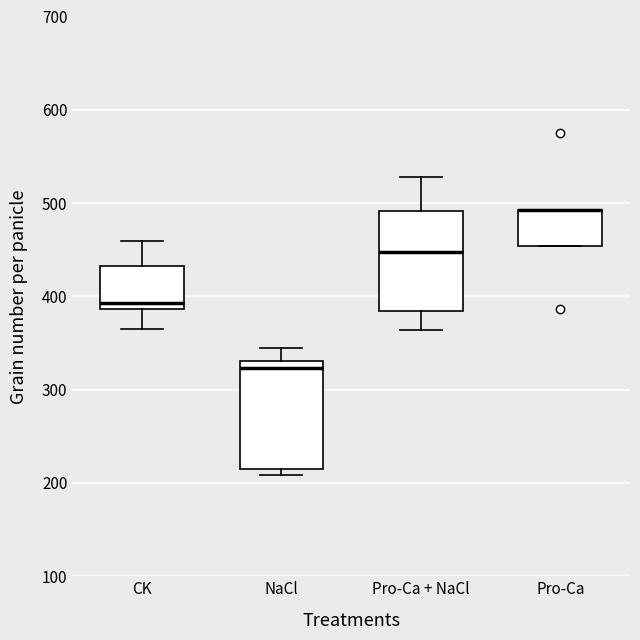

Where is the upper edge of the box for Pro-Ca + NaCl on the y-axis? The values are not printed on the chart, so give them approximately, as read against the axis.

490